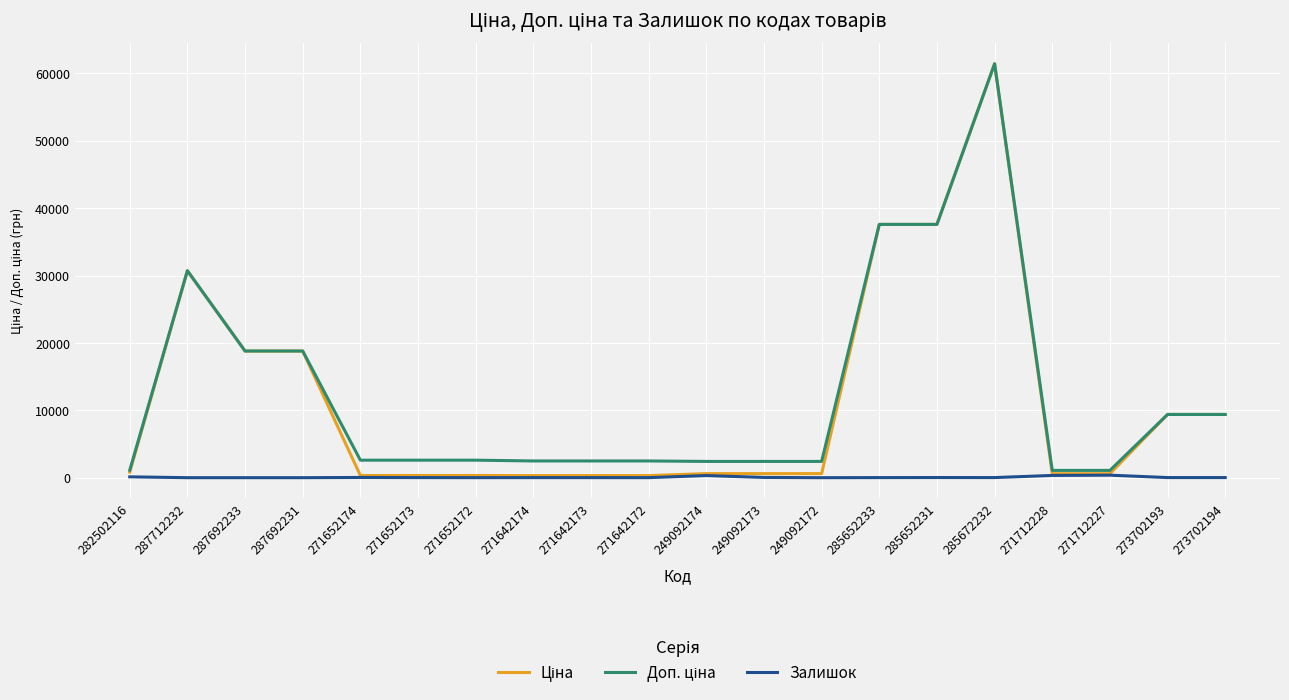

What is the average value of the Залишок series?

67.7